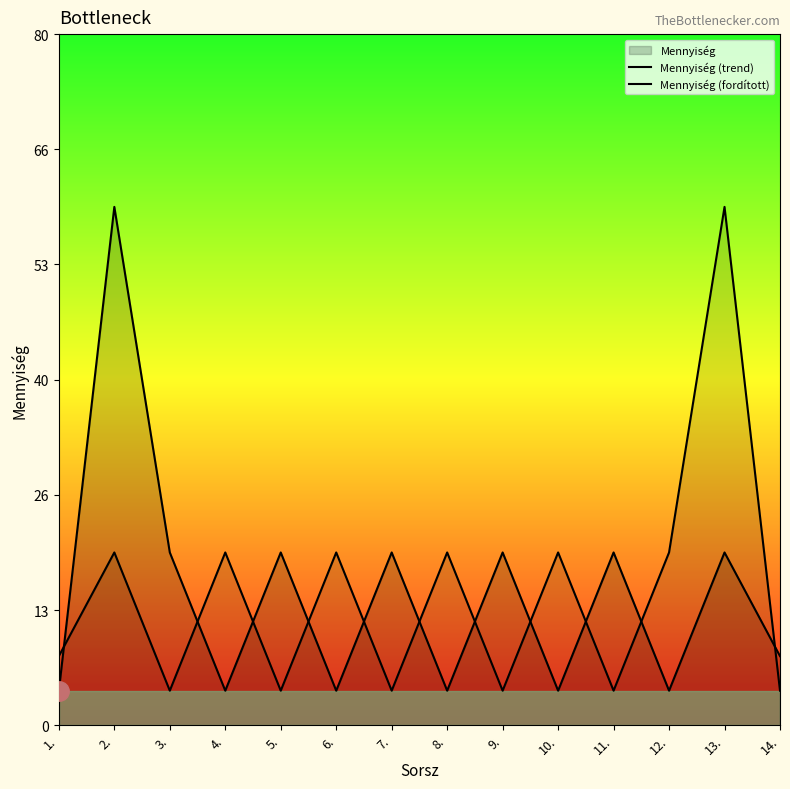

What is the total value across all series at 14.?

12